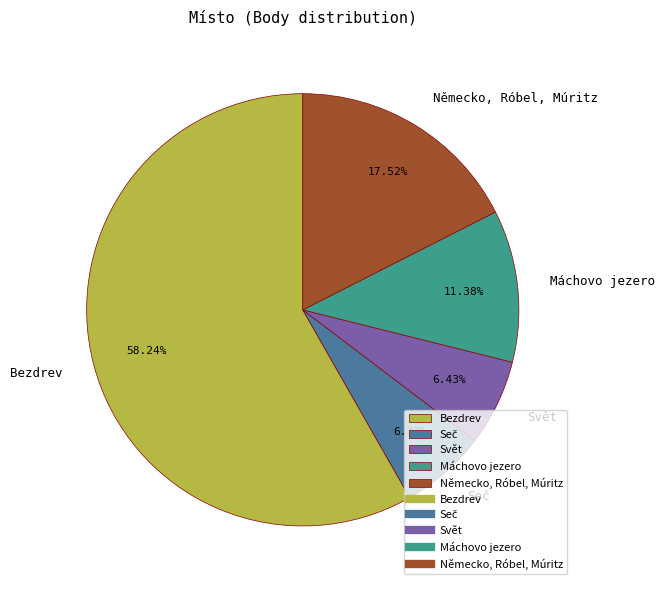

Which category has the biggest portion of the pie?

Bezdrev